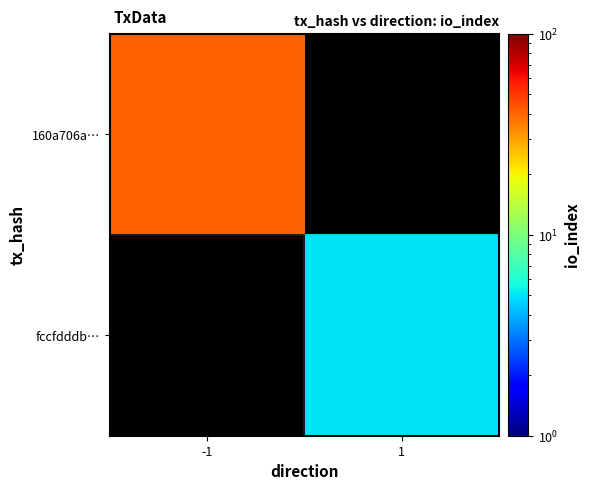

Which label corresponds to the smallest value in the chart?

1